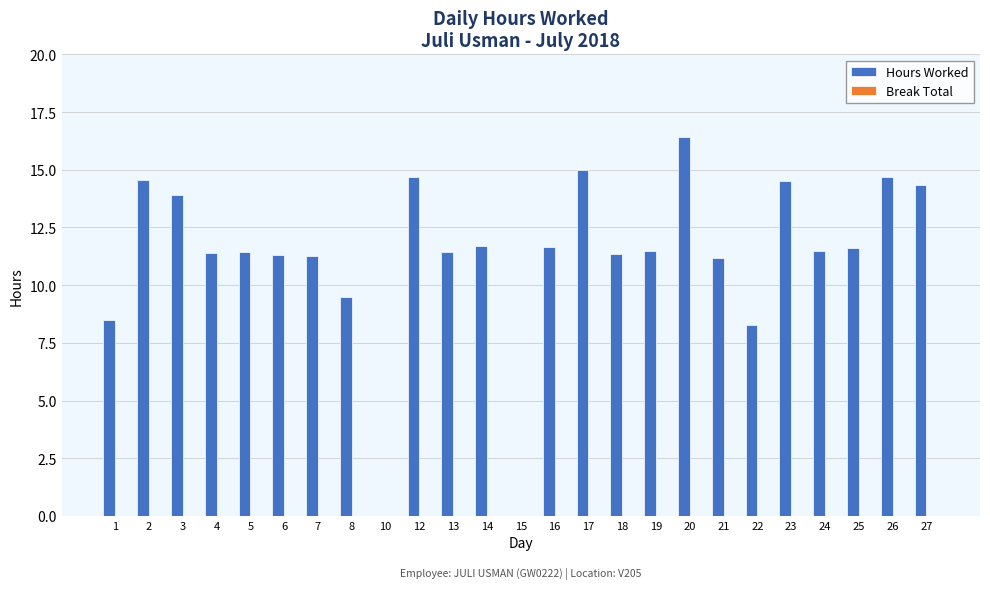

What is the greatest value displayed?

16.4